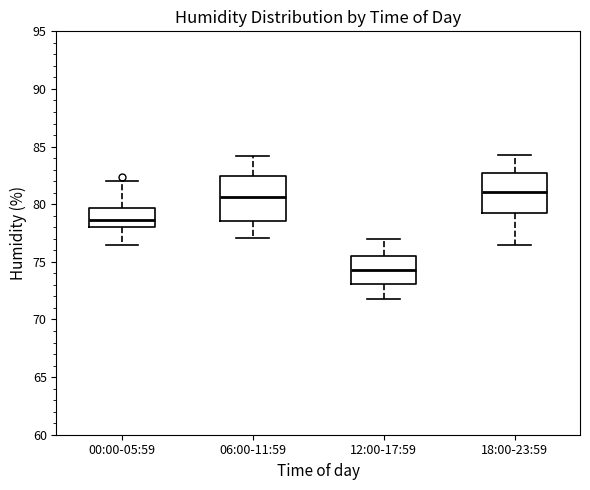

Reading left to right, transcribe this box plot: for each box, give where its median line is, the range the box spans, and where its two whiskers end, as read against the y-axis. The values are not printed on the chart, so give them approximately, as read against the axis.

00:00-05:59: median 78.5, box 78.0 to 79.5, whiskers 76.5 to 82.0
06:00-11:59: median 80.5, box 78.5 to 82.5, whiskers 77.0 to 84.0
12:00-17:59: median 74.5, box 73.0 to 75.5, whiskers 72.0 to 77.0
18:00-23:59: median 81.0, box 79.5 to 82.5, whiskers 76.5 to 84.5